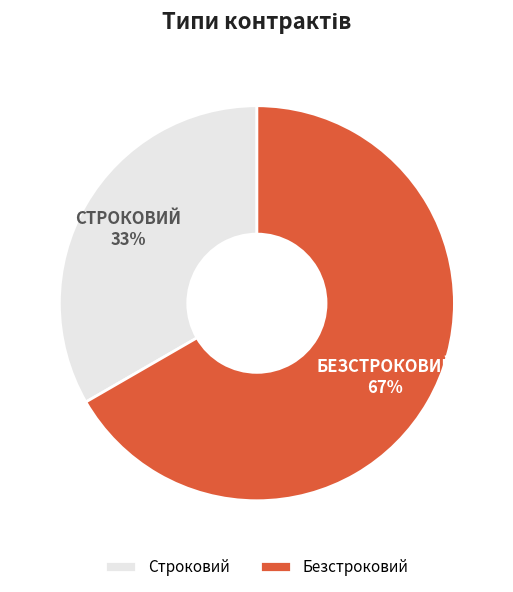

To the nearest percent, what portion does Строковий represent?

33%